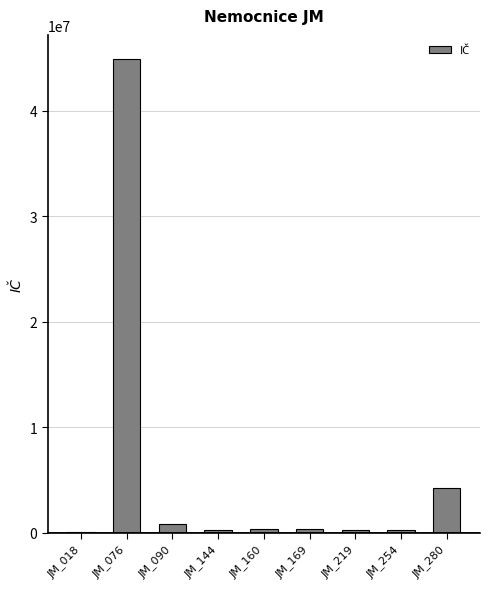

What is the sum of all values?

51549017